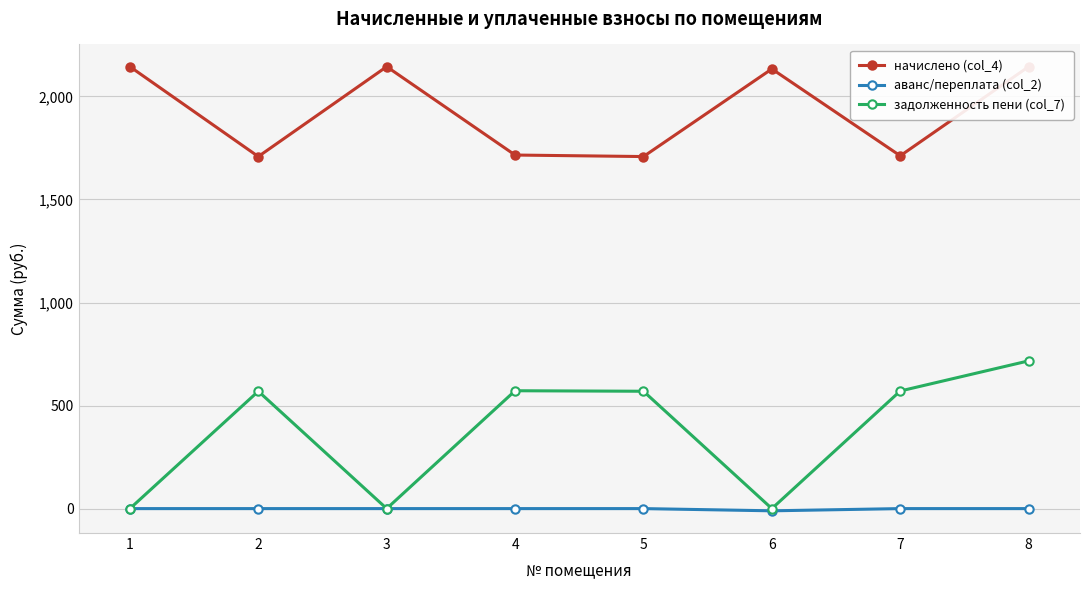

True or false: задолженность пени (col_7) has more than 2 points higher than both neighbors.

False